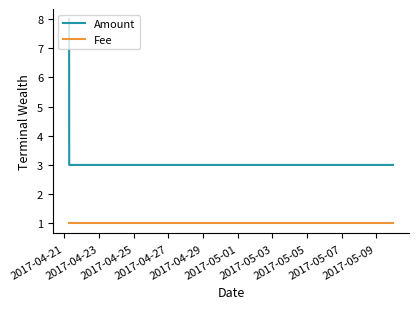

Which series has the largest total across all categories?

Amount